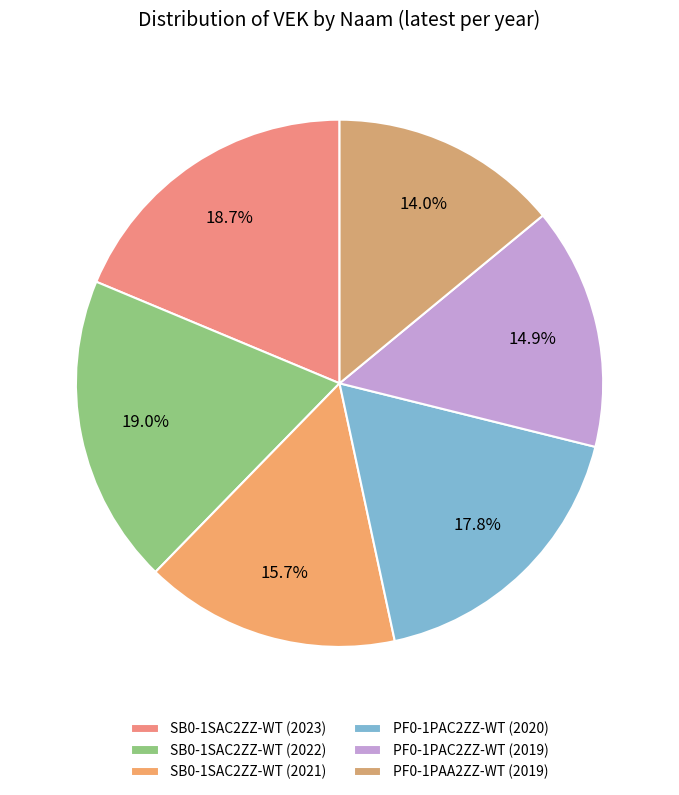

To the nearest percent, what is the difference between the SB0-1SAC2ZZ-WT (2022) and PF0-1PAA2ZZ-WT (2019) slice percentages?

5%